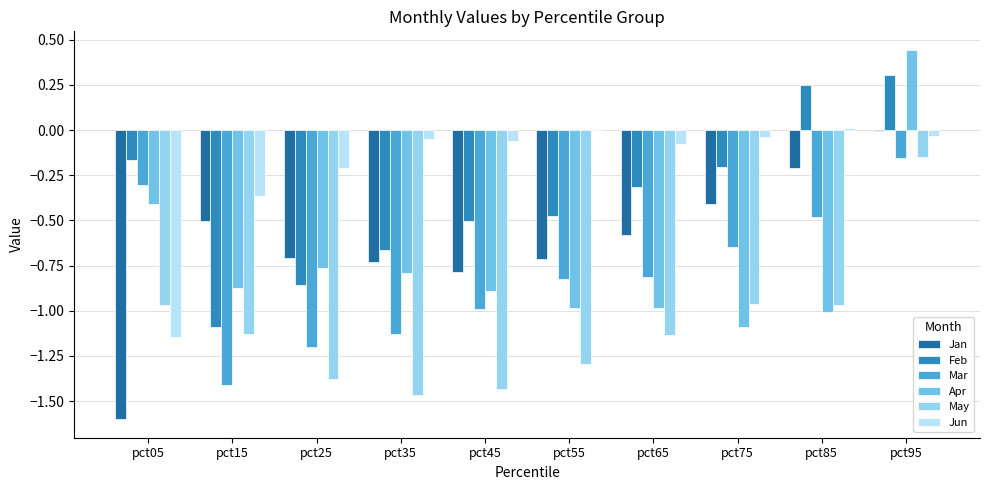

Which series changed the most between pct15 and pct45?

Feb